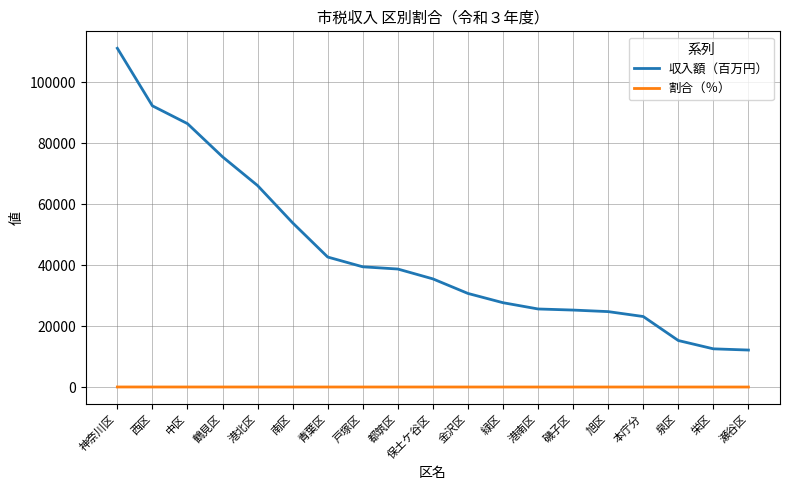

Which series has the widest spread of values?

収入額（百万円）